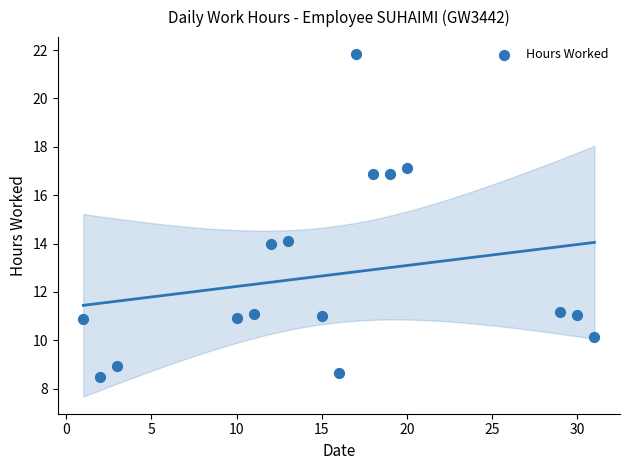

What is the range of Y values (max minus min)?

13.3